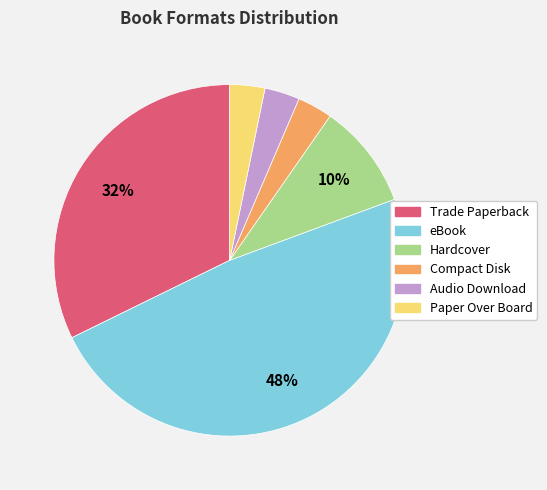

Between Hardcover and Compact Disk, which is larger?

Hardcover